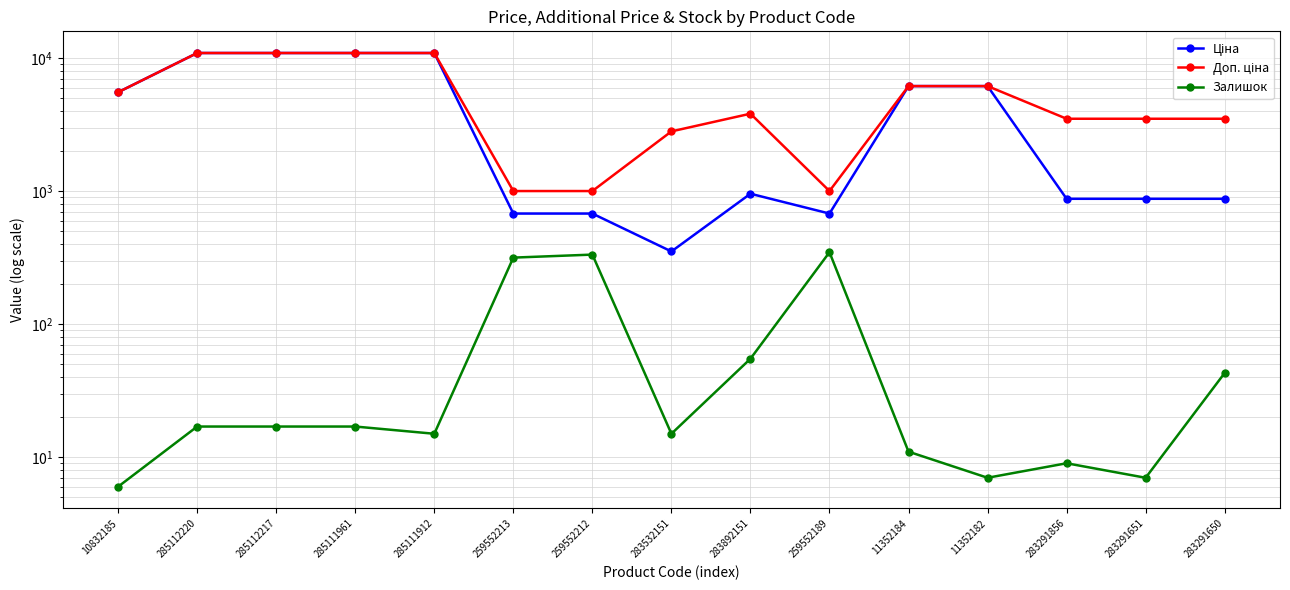

Reading left to right, list all the values displayed in this chart.

Ціна: 10832185=5560.3	285112220=10964.4	285112217=10964.4	285111961=10964.4	285111912=10964.4	259552213=679.8	259552212=679.8	283532151=352.6	283892151=958.4	259552189=679.8	11352184=6182.6	11352182=6182.6	283291856=878.0	283291651=878.0	283291650=878.0
Доп. ціна: 10832185=5560.3	285112220=10964.4	285112217=10964.4	285111961=10964.4	285111912=10964.4	259552213=1004.1	259552212=1004.1	283532151=2821.2	283892151=3833.8	259552189=1004.1	11352184=6182.6	11352182=6182.6	283291856=3511.9	283291651=3511.9	283291650=3511.9
Залишок: 10832185=6.0	285112220=17.0	285112217=17.0	285111961=17.0	285111912=15.0	259552213=317.0	259552212=334.0	283532151=15.0	283892151=55.0	259552189=348.0	11352184=11.0	11352182=7.0	283291856=9.0	283291651=7.0	283291650=43.0